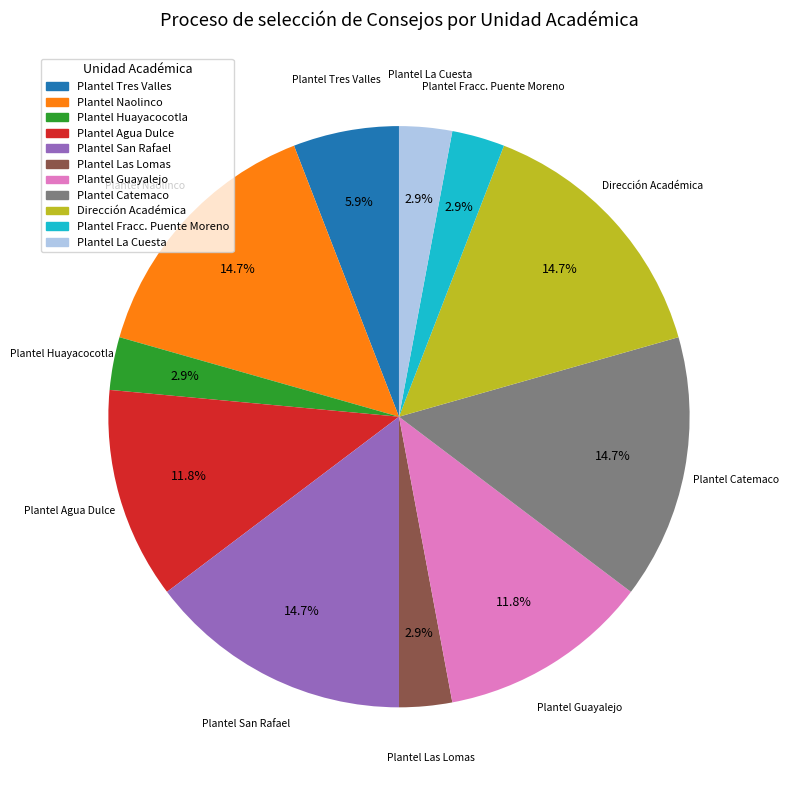

The Plantel Naolinco slice represents 15% of the pie. True or false?

True